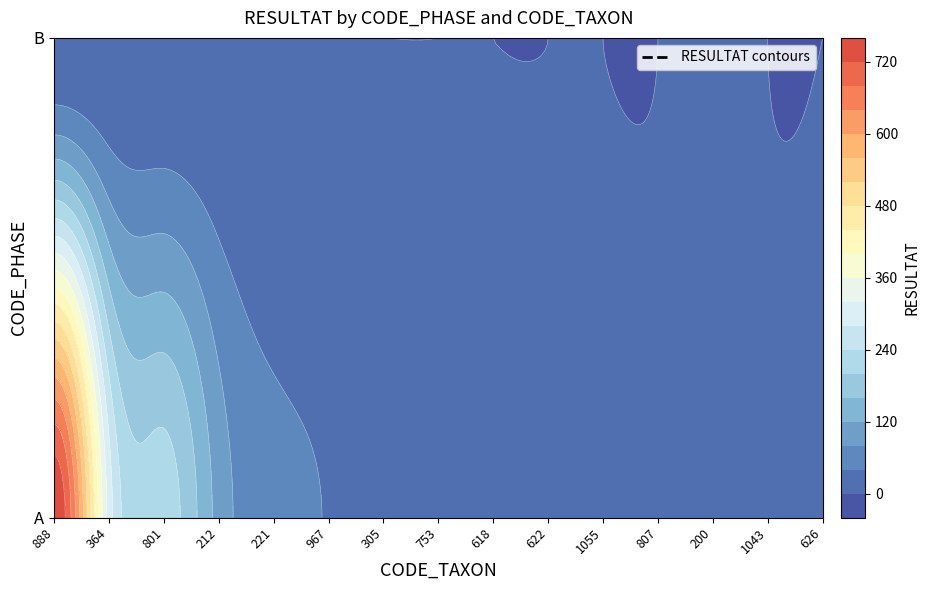

The B series shows 0 at 861. True or false?

True